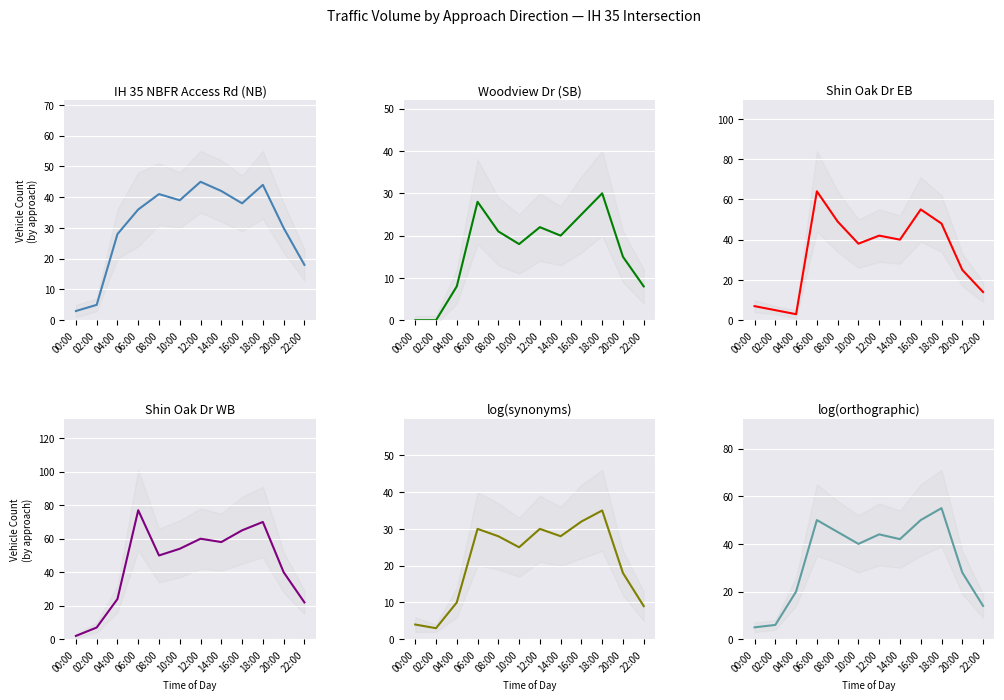

What is the difference between the highest and lowest values at 06:00?

49